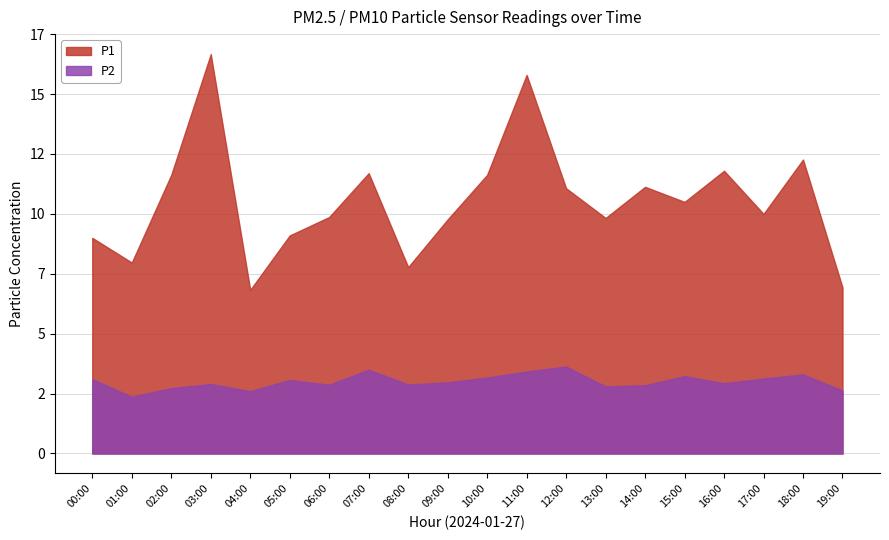

Is it true that P1 equals 11.1 at 12:00?

True